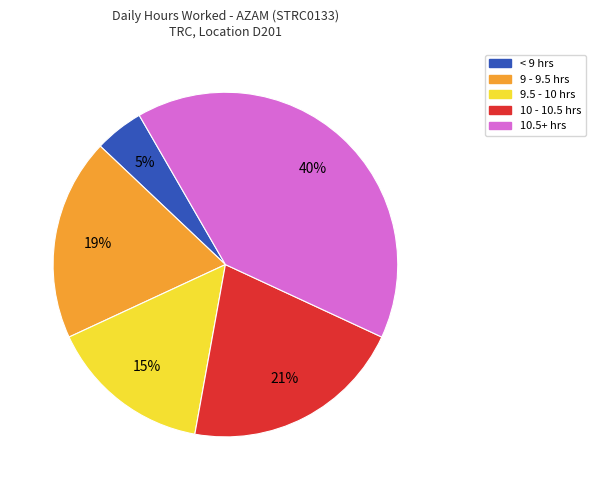

How many segments does this pie chart have?

5